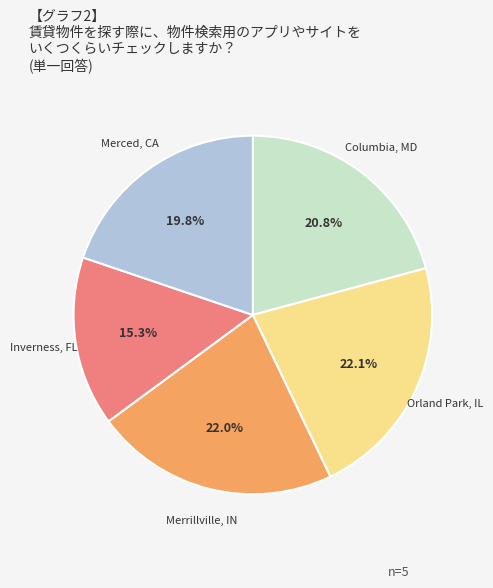

Is there a majority slice in this chart?

No